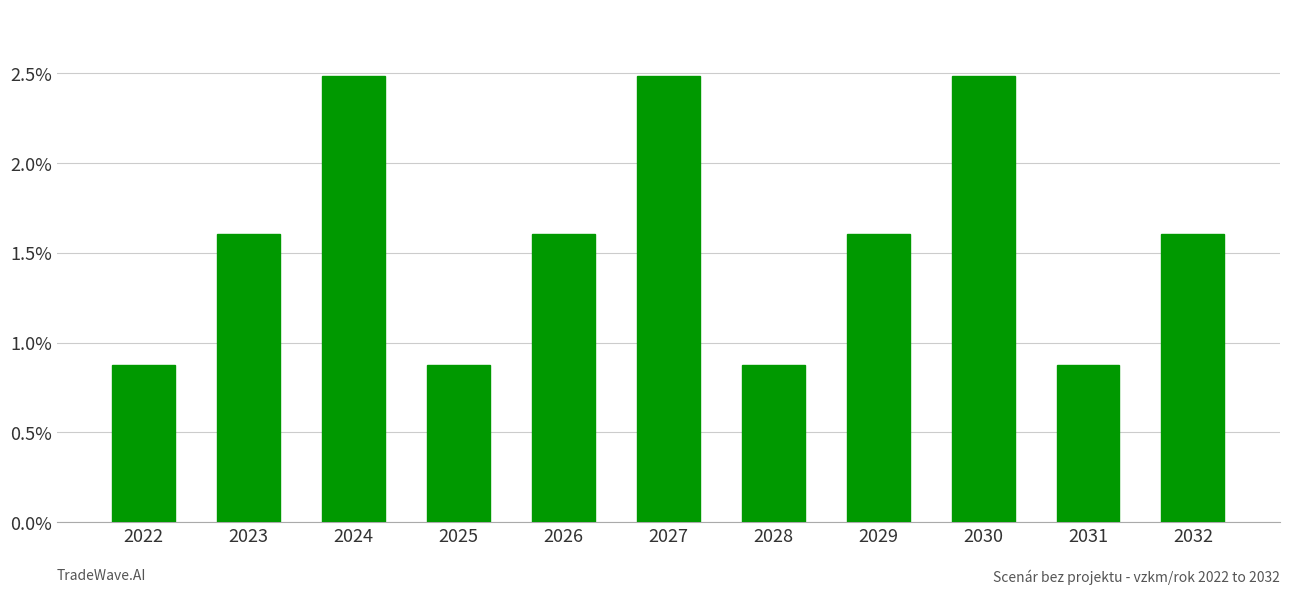

Reading right to left, what are all the values shown in this chart?

2032=160600	2031=87600	2030=248200	2029=160600	2028=87600	2027=248200	2026=160600	2025=87600	2024=248200	2023=160600	2022=87600